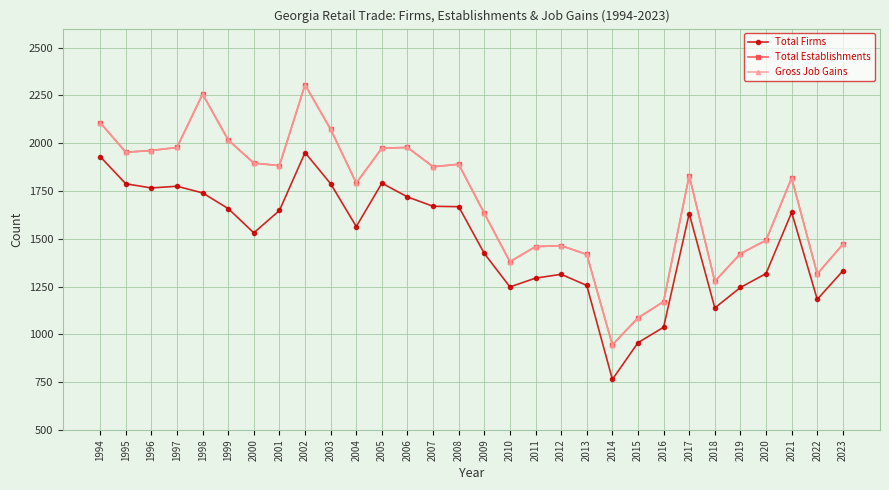

True or false: Total Firms and Gross Job Gains intersect in this chart.

False